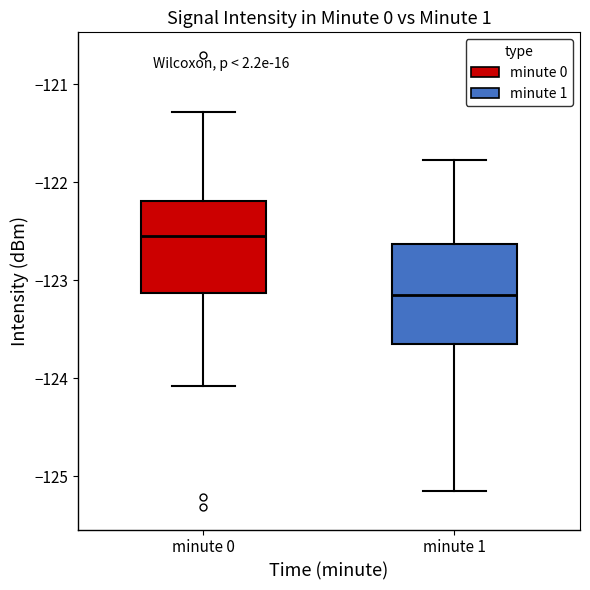

Which box's median line is the lowest?

minute 1